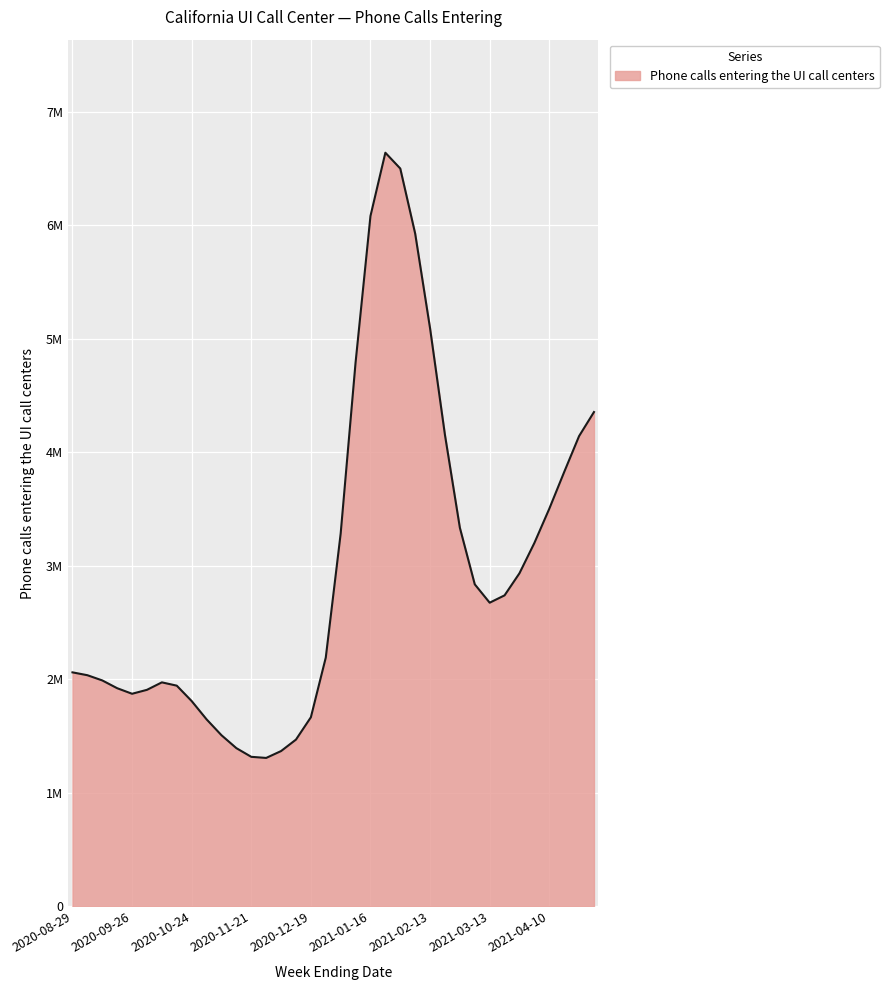

Is this an area chart (filled region under the line)?

Yes